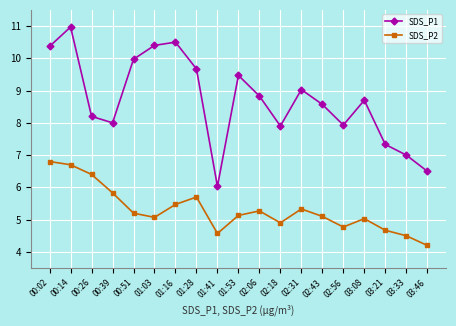

How many lines are shown in the chart?

2